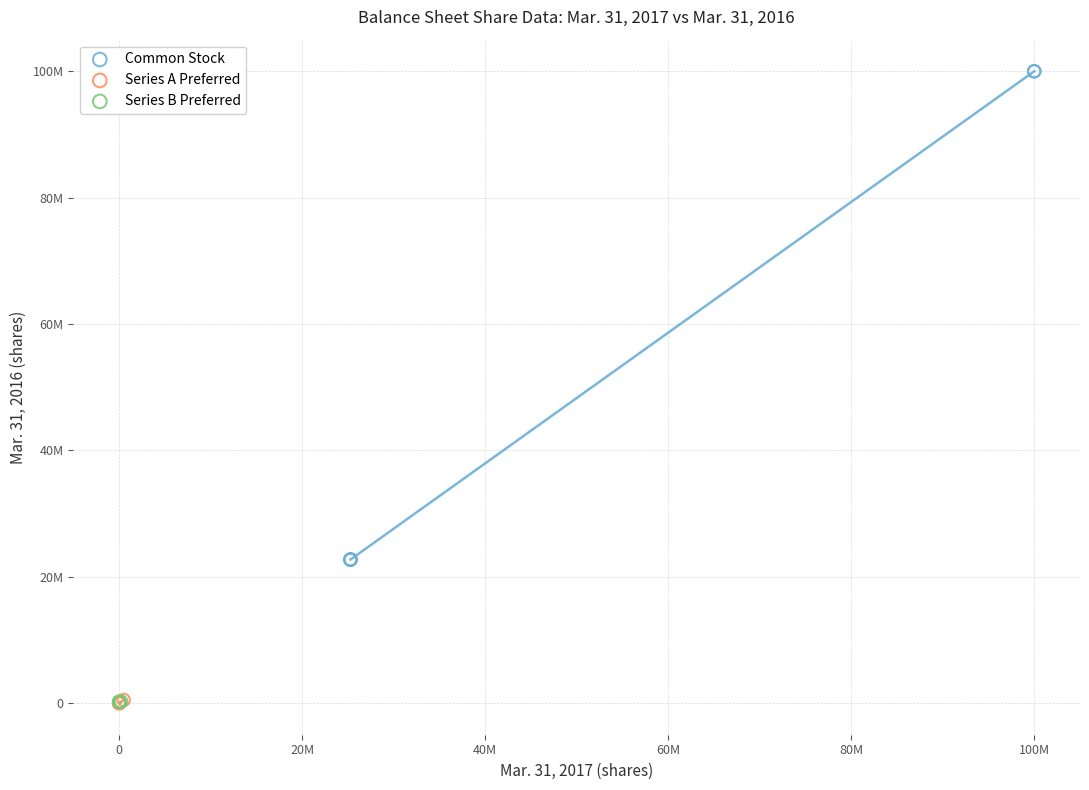

Which series reaches the maximum Y coordinate?

Common Stock